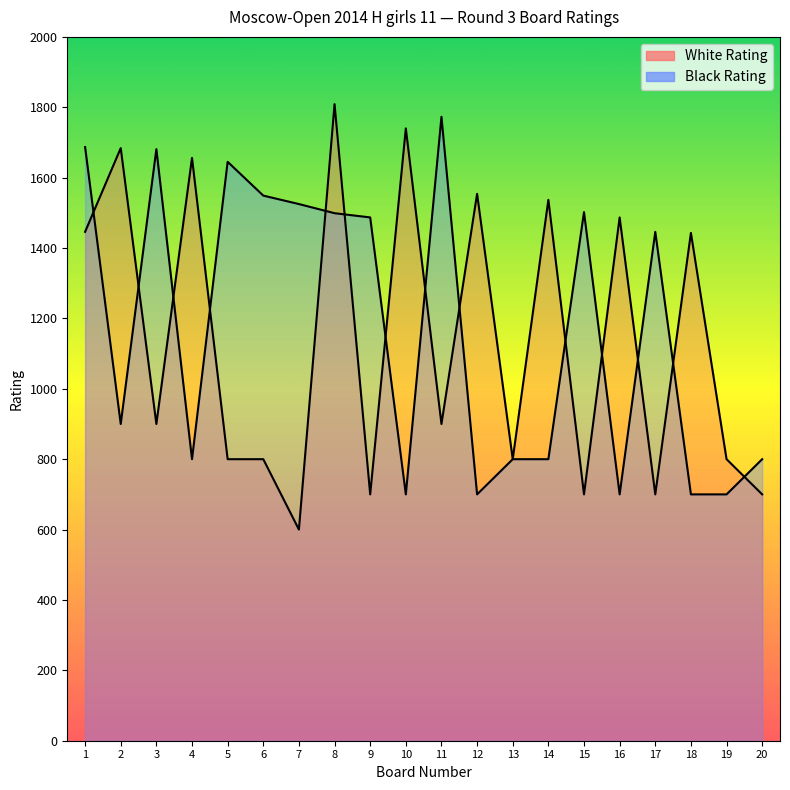

Reading right to left, transcribe all the data shown in this chart.

White Rating: 20=700	19=800	18=1443	17=700	16=1487	15=700	14=1537	13=800	12=1554	11=900	10=1740	9=700	8=1809	7=600	6=800	5=800	4=1656	3=900	2=1684	1=1446
Black Rating: 20=800	19=700	18=700	17=1446	16=700	15=1502	14=800	13=800	12=700	11=1773	10=700	9=1487	8=1499	7=1525	6=1549	5=1645	4=800	3=1681	2=900	1=1687